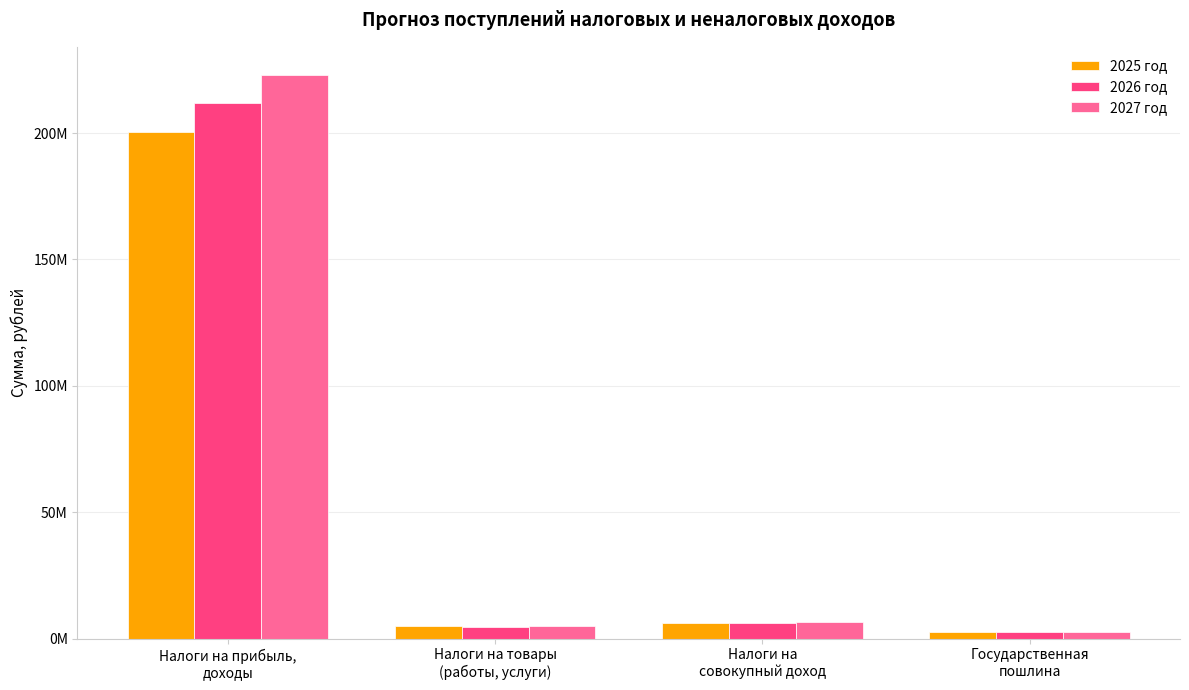

Rank the series by their maximum value, from highest to lowest.

2027 год, 2026 год, 2025 год